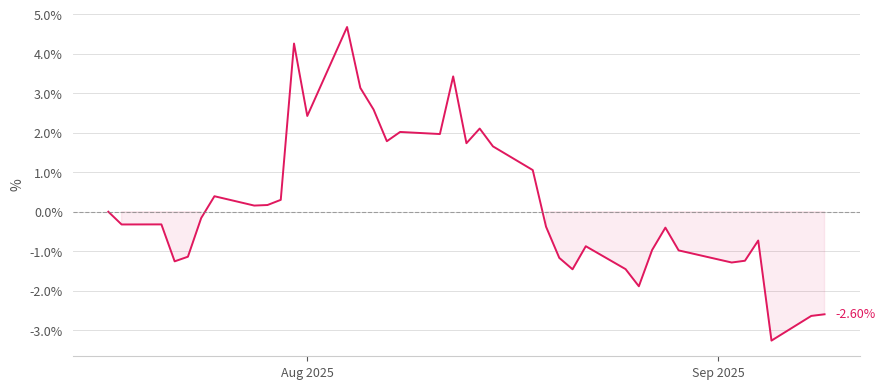

What is the average value?

0.2